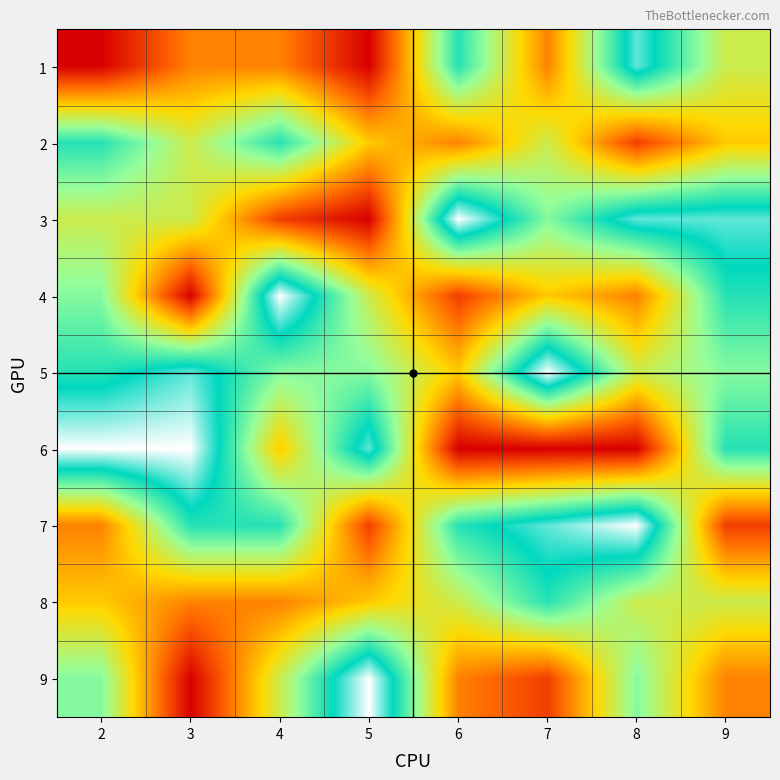

Between 8 and 9, which is larger?

8